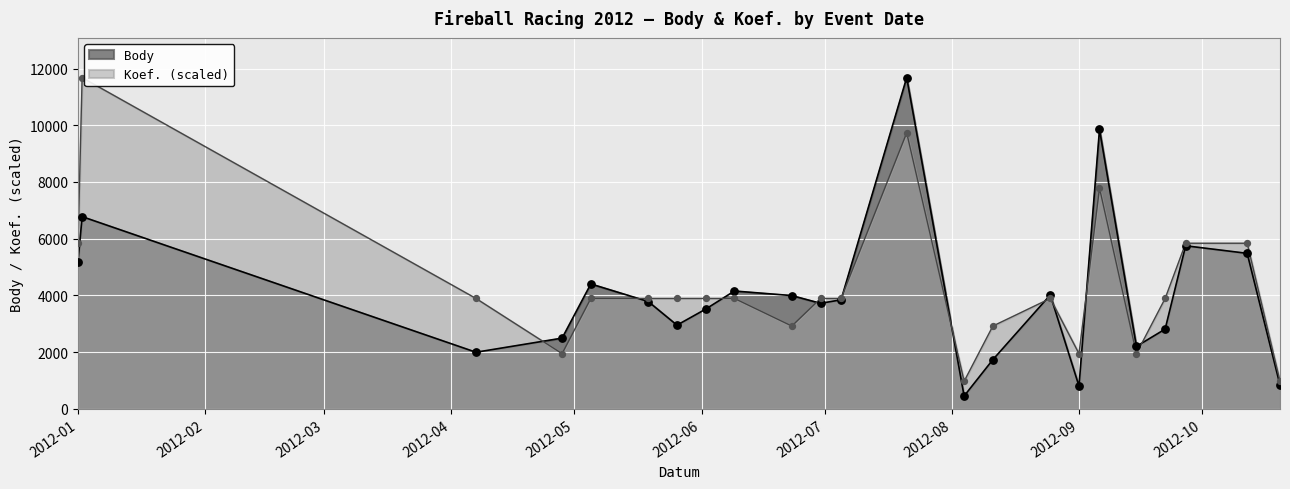

What is the total value across all series at 2012-05-05?

8297.0